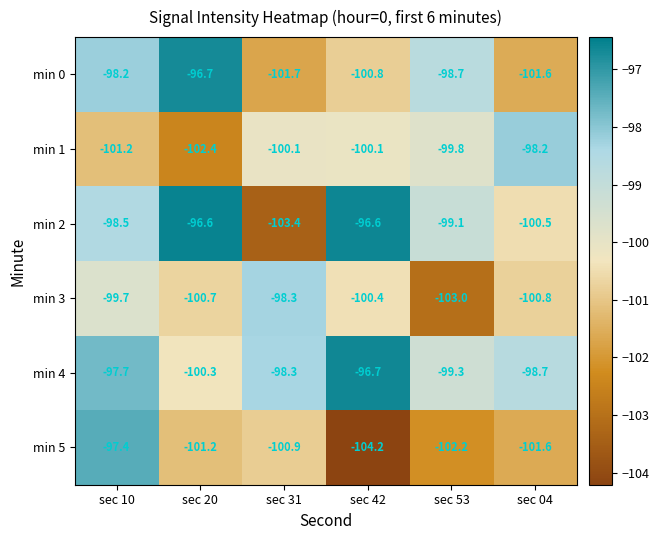

What is the sum of the min 1 values at sec 10 and sec 42?

-201.3